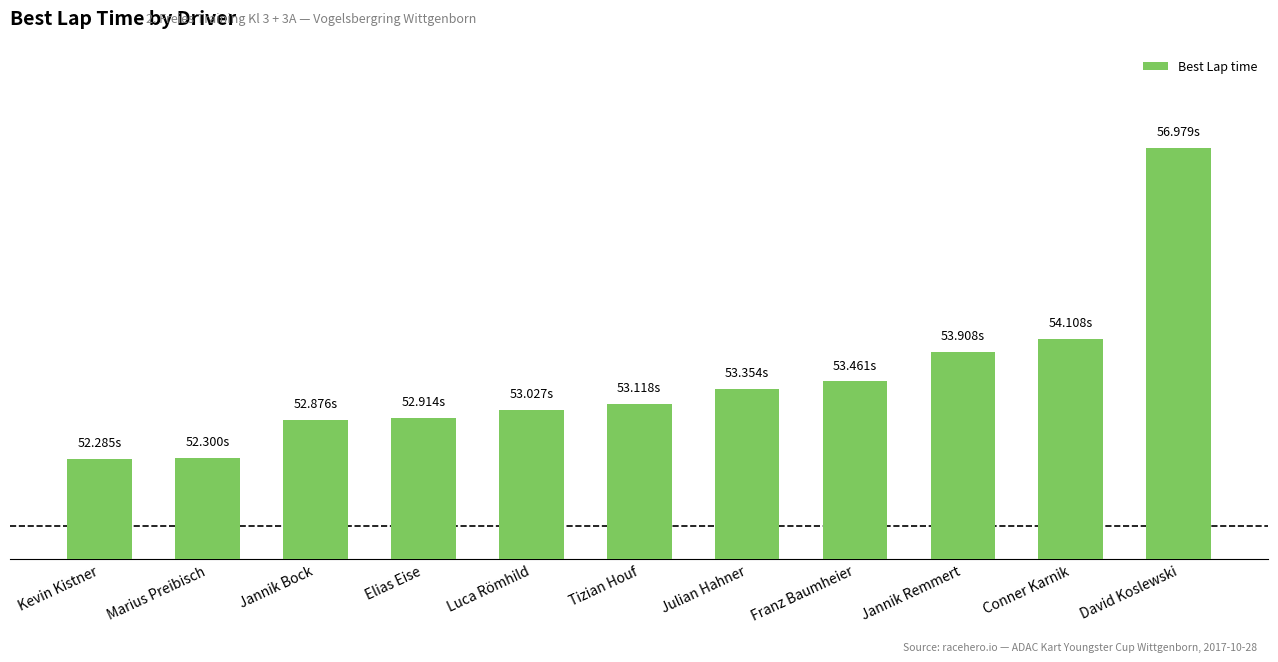

Does the chart contain any negative values?

No